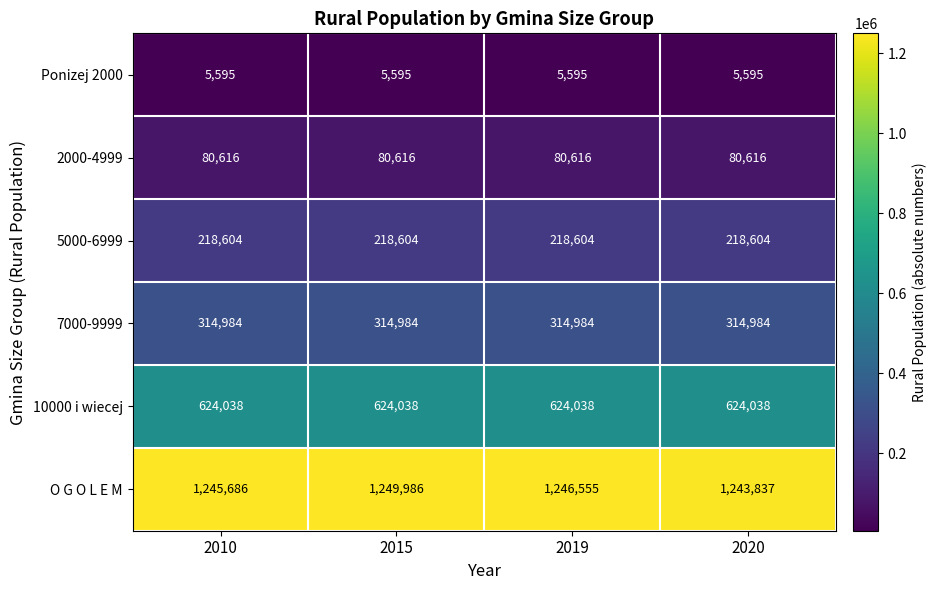

What is the sum of all 7000-9999 values?

1259936